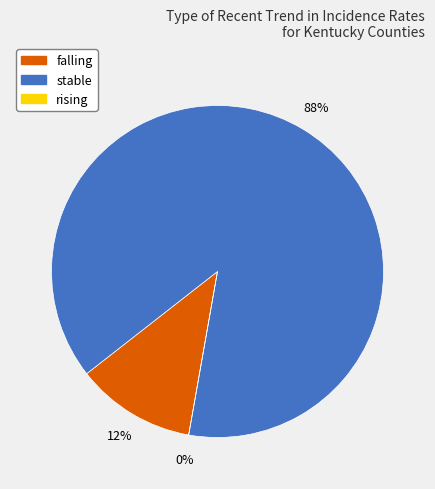

How many slices are in this pie chart?

3